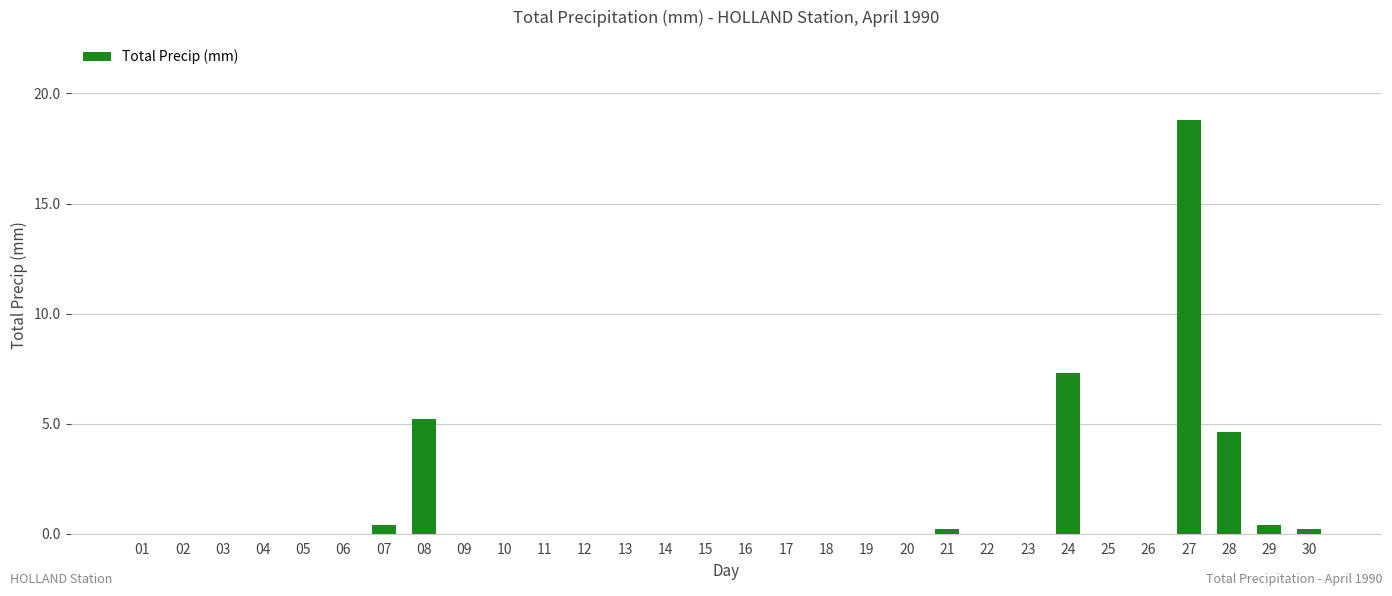

Reading left to right, transcribe all the data shown in this chart.

01=0.0	02=0.0	03=0.0	04=0.0	05=0.0	06=0.0	07=0.4	08=5.2	09=0.0	10=0.0	11=0.0	12=0.0	13=0.0	14=0.0	15=0.0	16=0.0	17=0.0	18=0.0	19=0.0	20=0.0	21=0.2	22=0.0	23=0.0	24=7.3	25=0.0	26=0.0	27=18.8	28=4.6	29=0.4	30=0.2